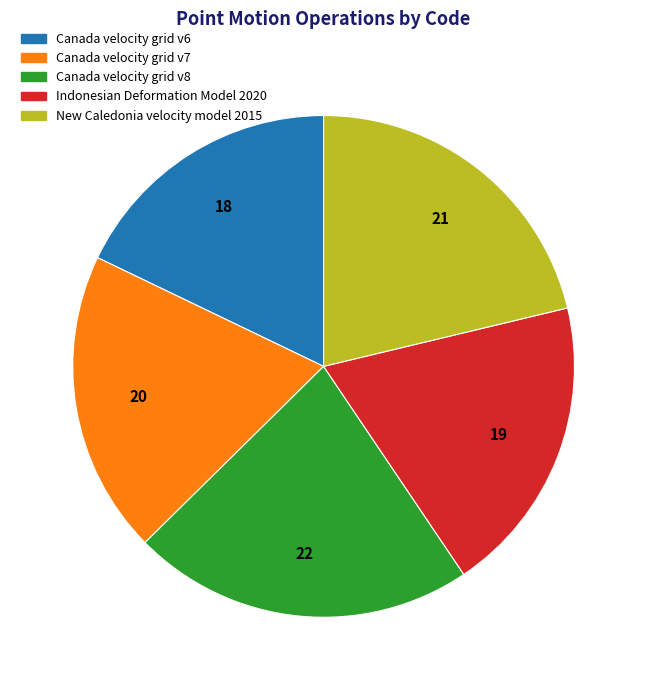

Between Canada velocity grid v6 and New Caledonia velocity model 2015, which is larger?

New Caledonia velocity model 2015